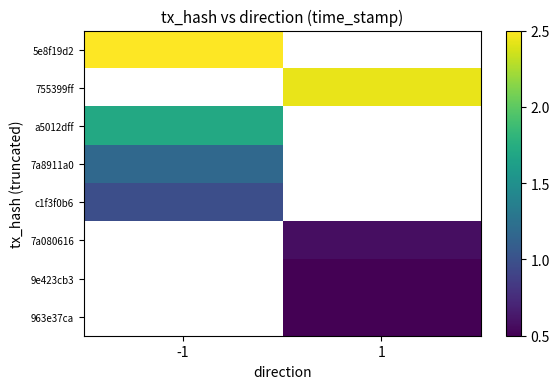

What is the approximate value of 7a8911a0 at -1?

1.2